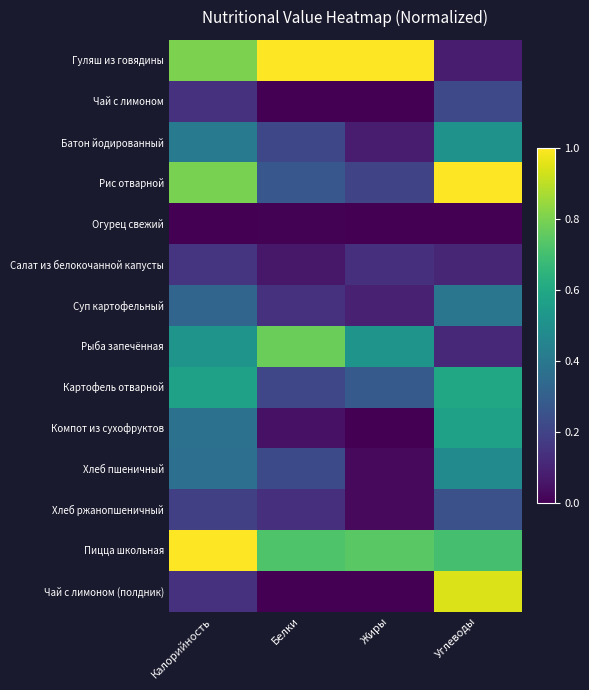

Between Белки and Углеводы, which is larger?

Белки